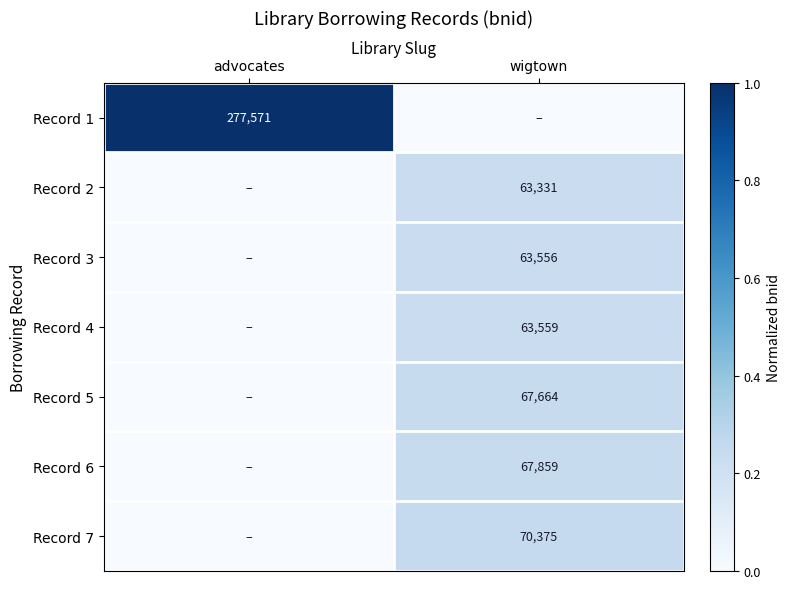

Is the value of Record 1 at advocates greater than the value of Record 3 at wigtown?

Yes